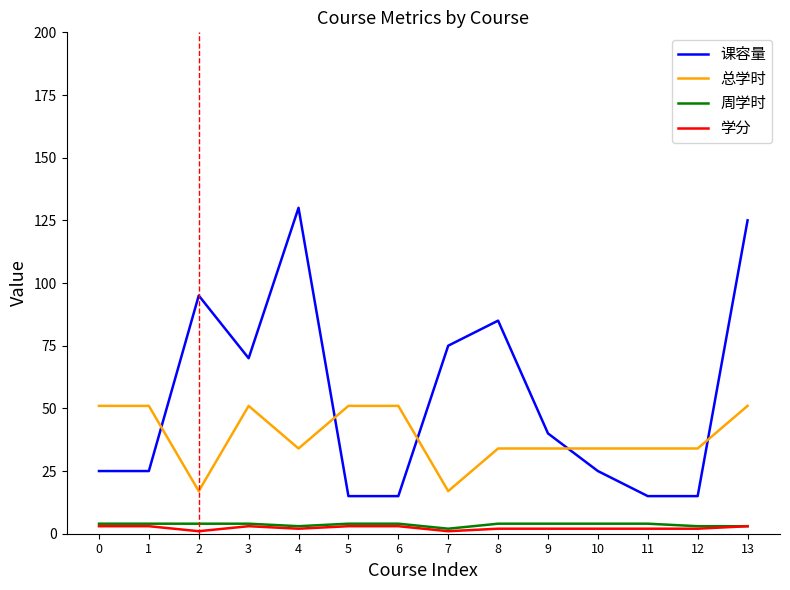

How many interior local peaks does the 课容量 series have?

3